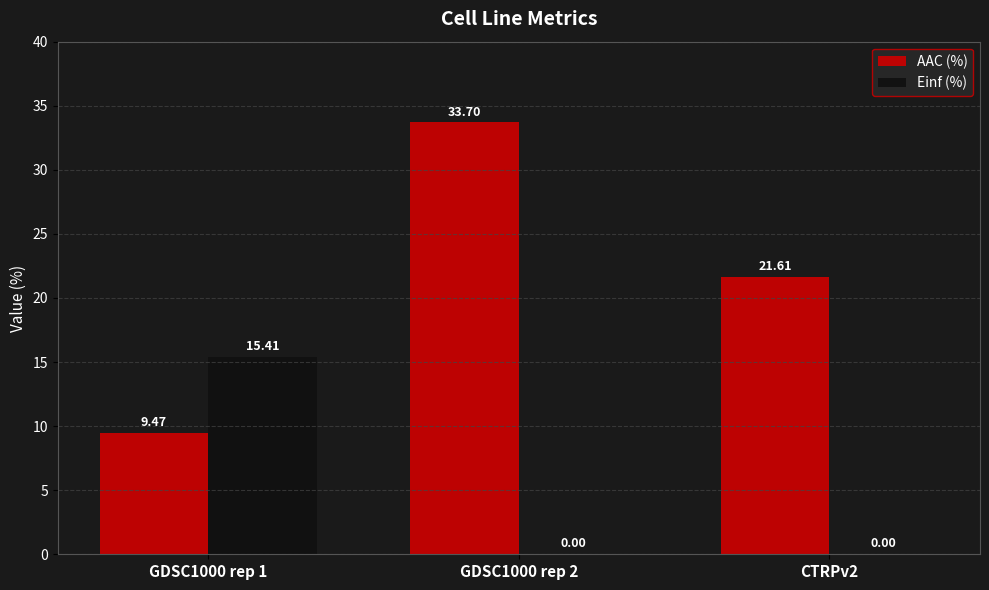

What is the average value of the AAC (%) series?

21.6